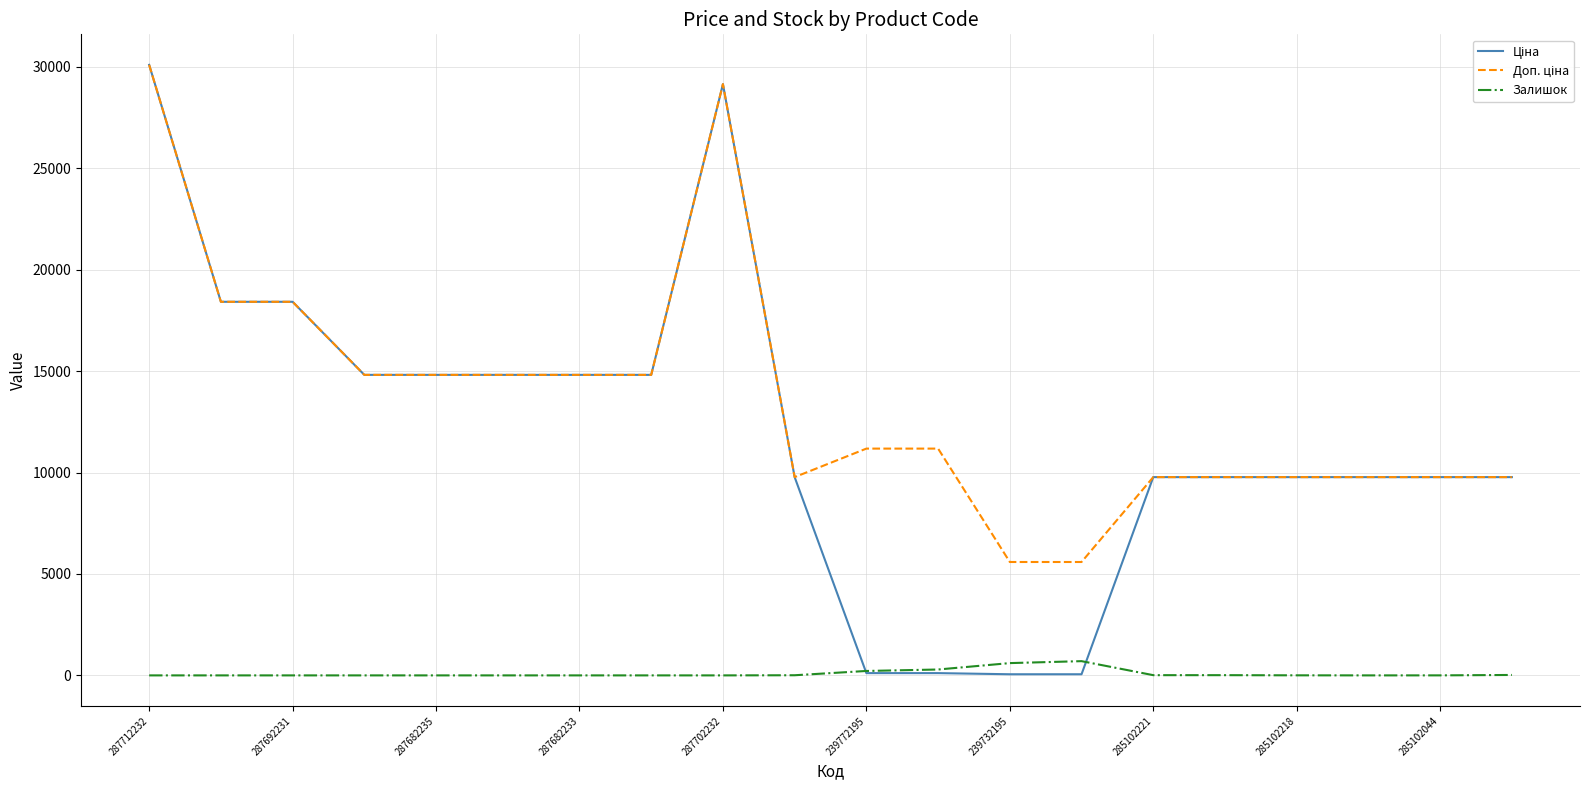

Which series ends up on top after the final intersection of Ціна and Залишок?

Ціна